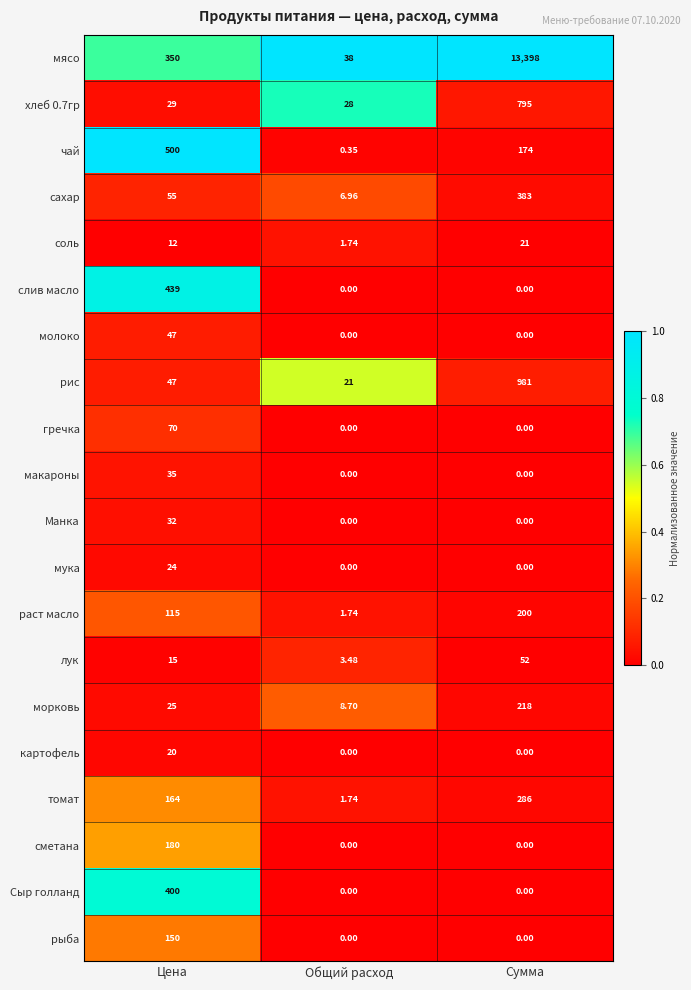

Which label corresponds to the largest value in the chart?

Сумма